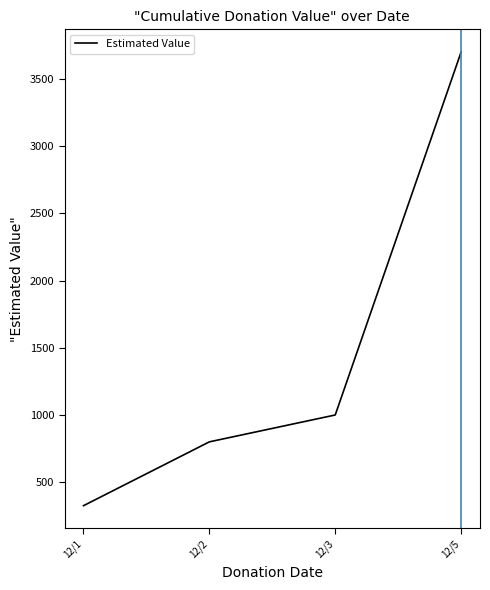

Reading left to right, list all the values displayed in this chart.

12/1=325.0	12/2=800.0	12/3=1000.0	12/5=3700.8